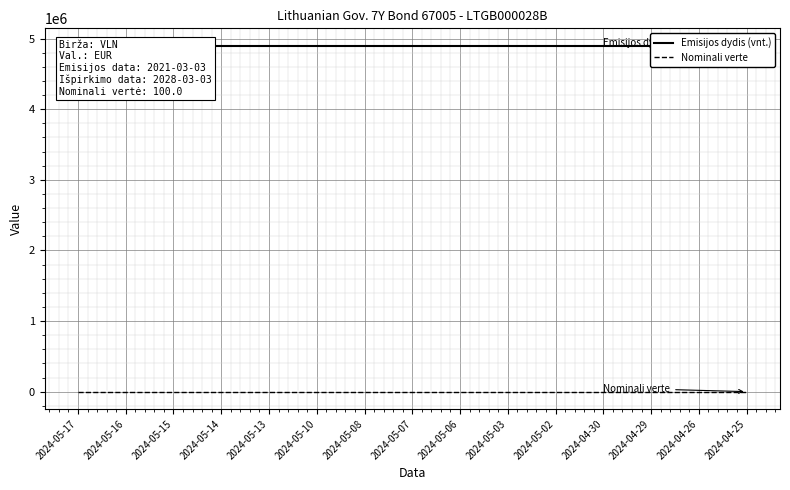

True or false: Emisijos dydis (vnt.) and Nominali verte intersect in this chart.

False